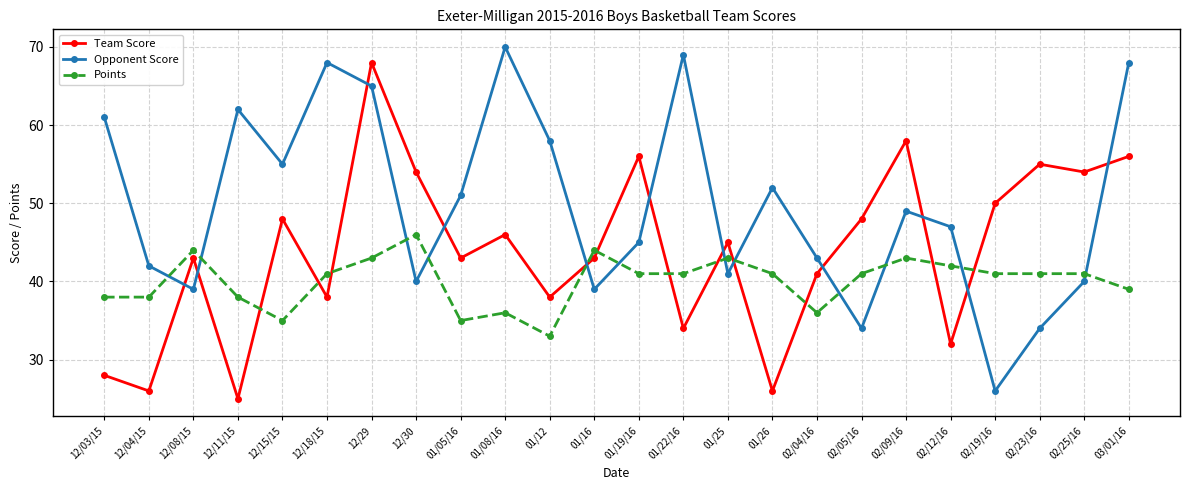

Where is Team Score nearest to the value 46?

01/08/16